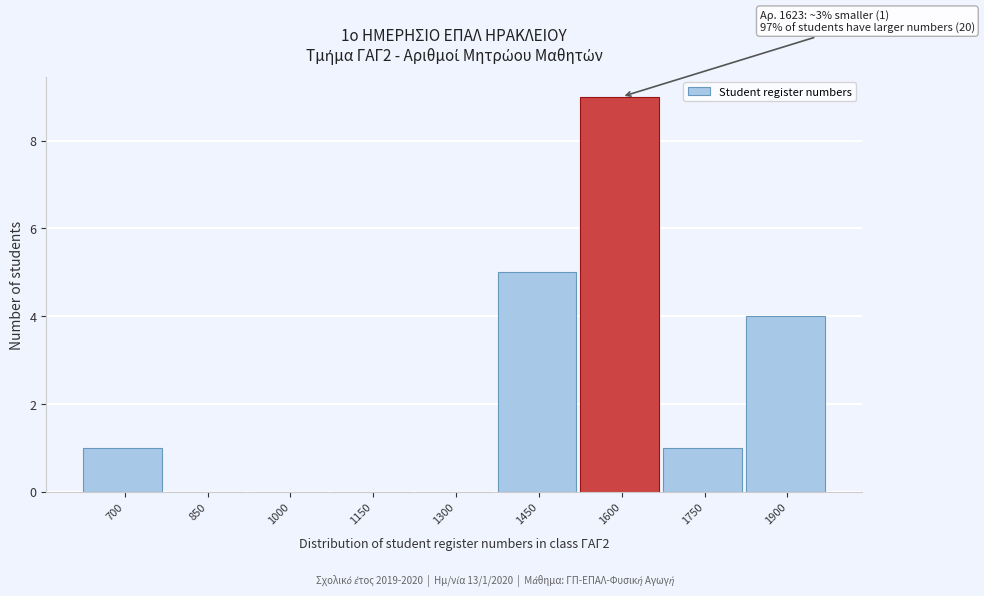

Reading left to right, list all the values displayed in this chart.

700=1	850=0	1000=0	1150=0	1300=0	1450=5	1600=9	1750=1	1900=4